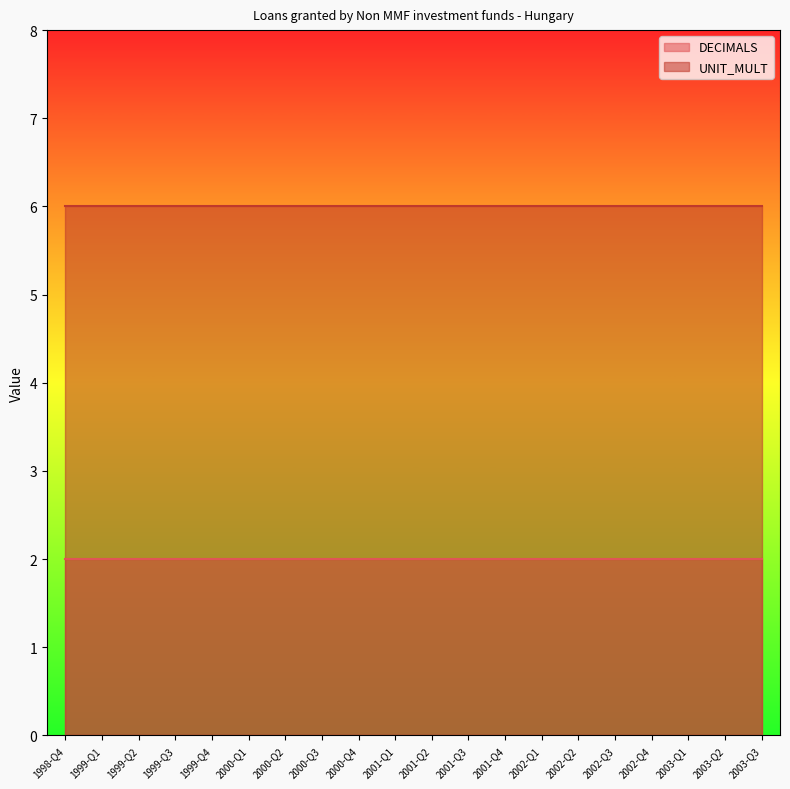

Which series has the widest spread of values?

DECIMALS